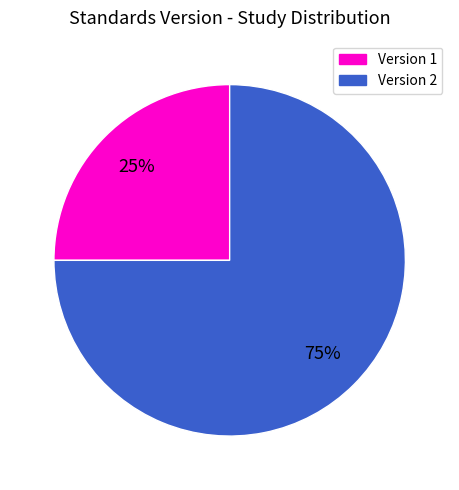

How many segments does this pie chart have?

2